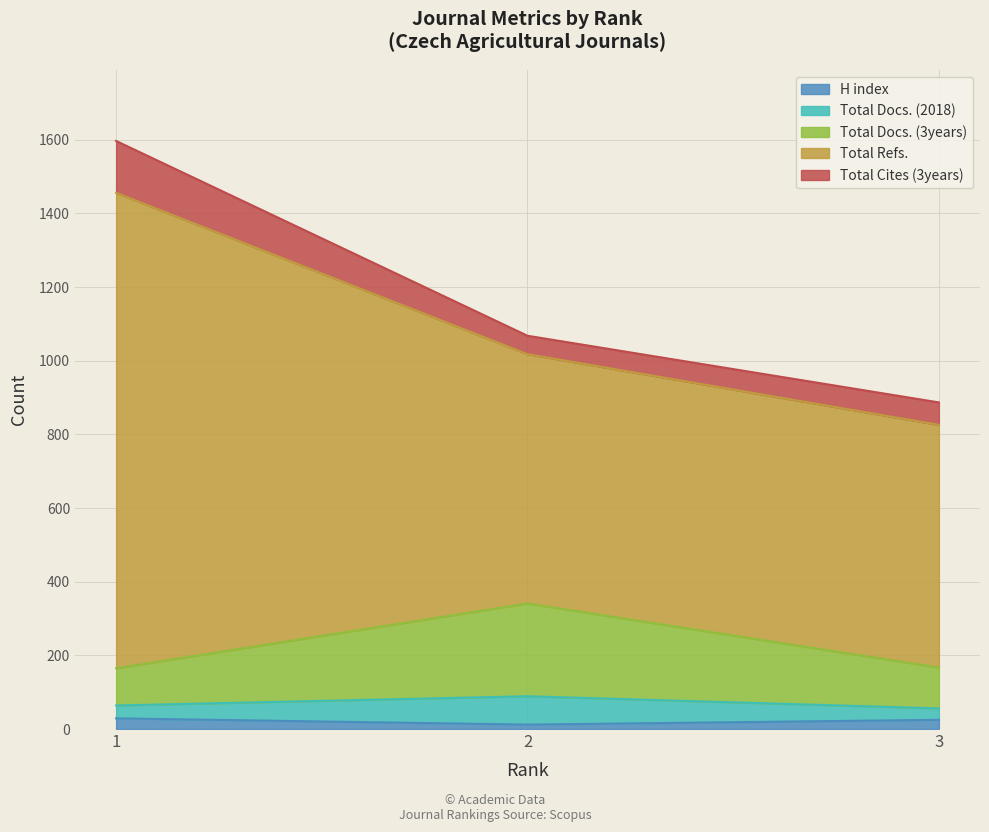

Which series has the largest total across all categories?

Total Refs.